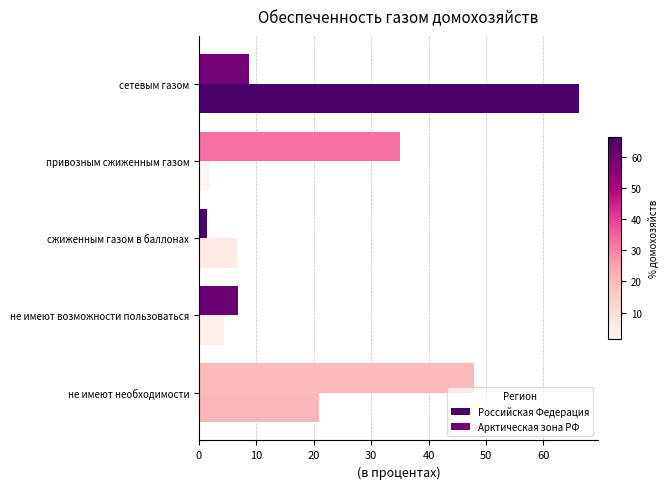

How many series are shown in this chart?

2